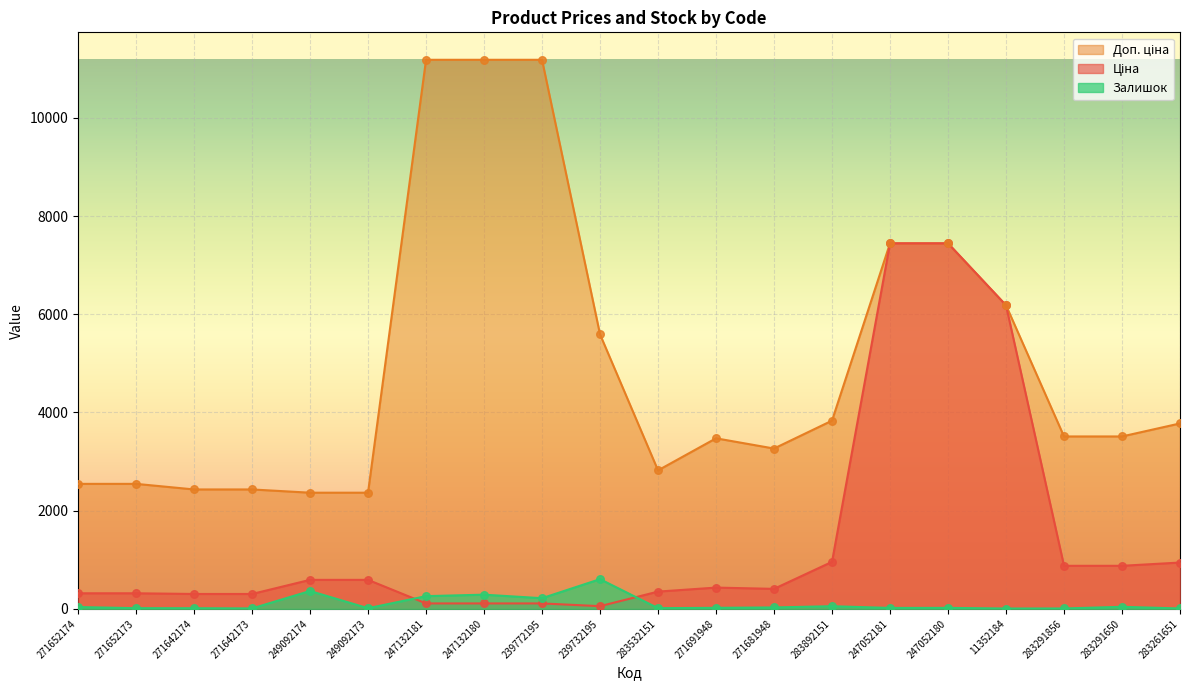

What is the total value across all series at 249092173?

2972.2